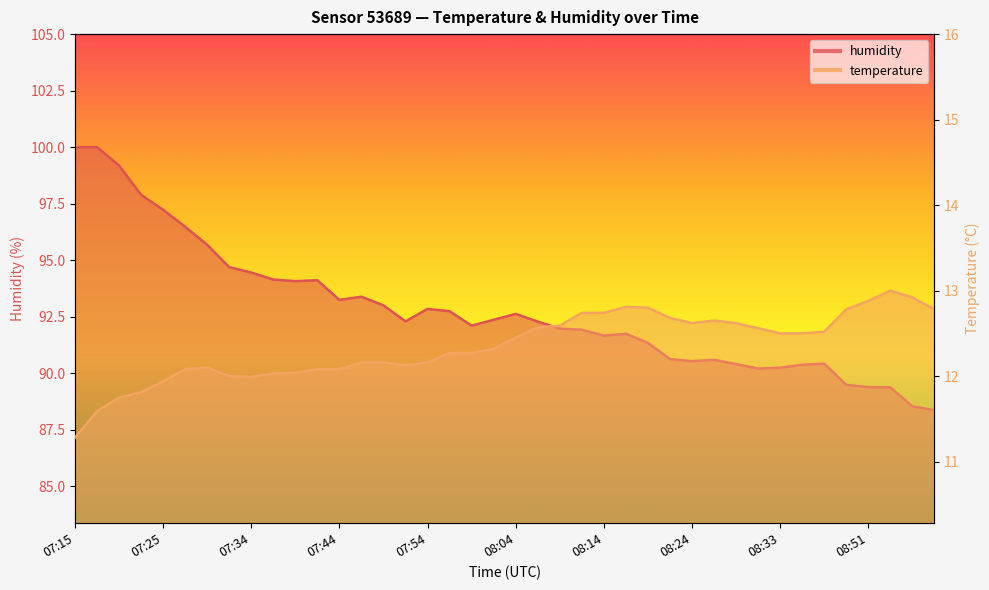

What is the label of the 25th point from the right?

07:52